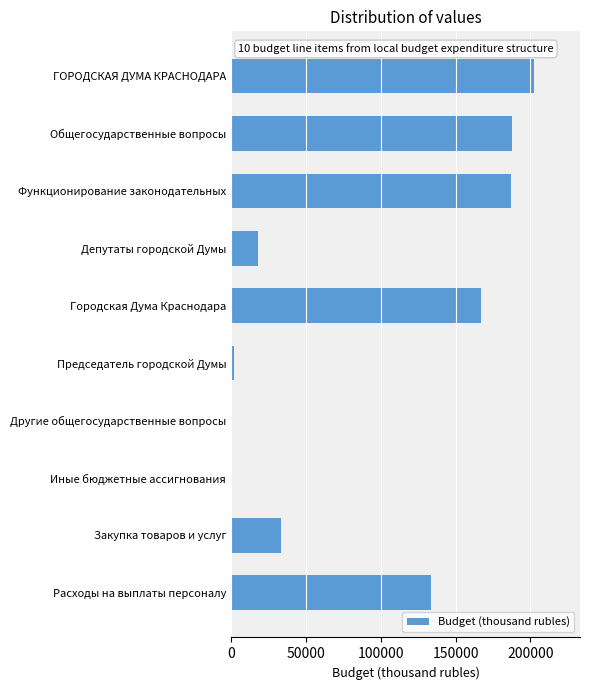

Is it true that the value at Городская Дума Краснодара is 274618?

False